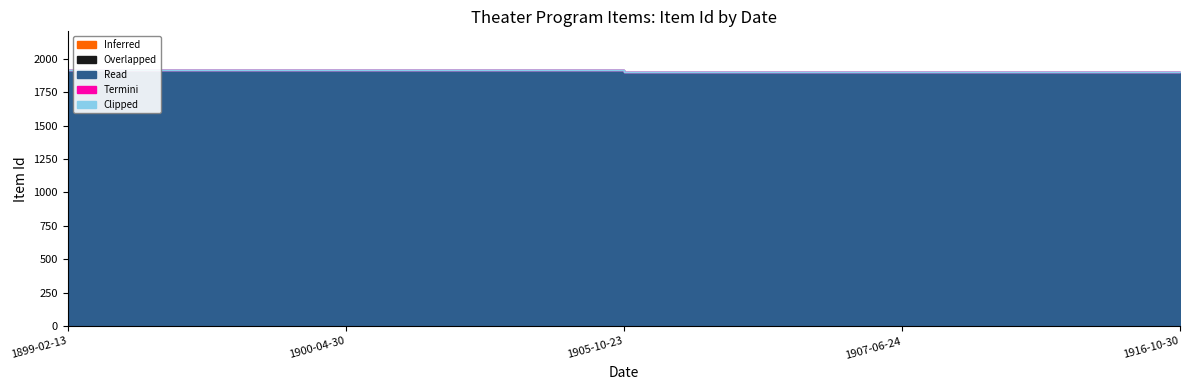

What is the sum of the Clipped values at 1907-06-24 and 1899-02-13?

2